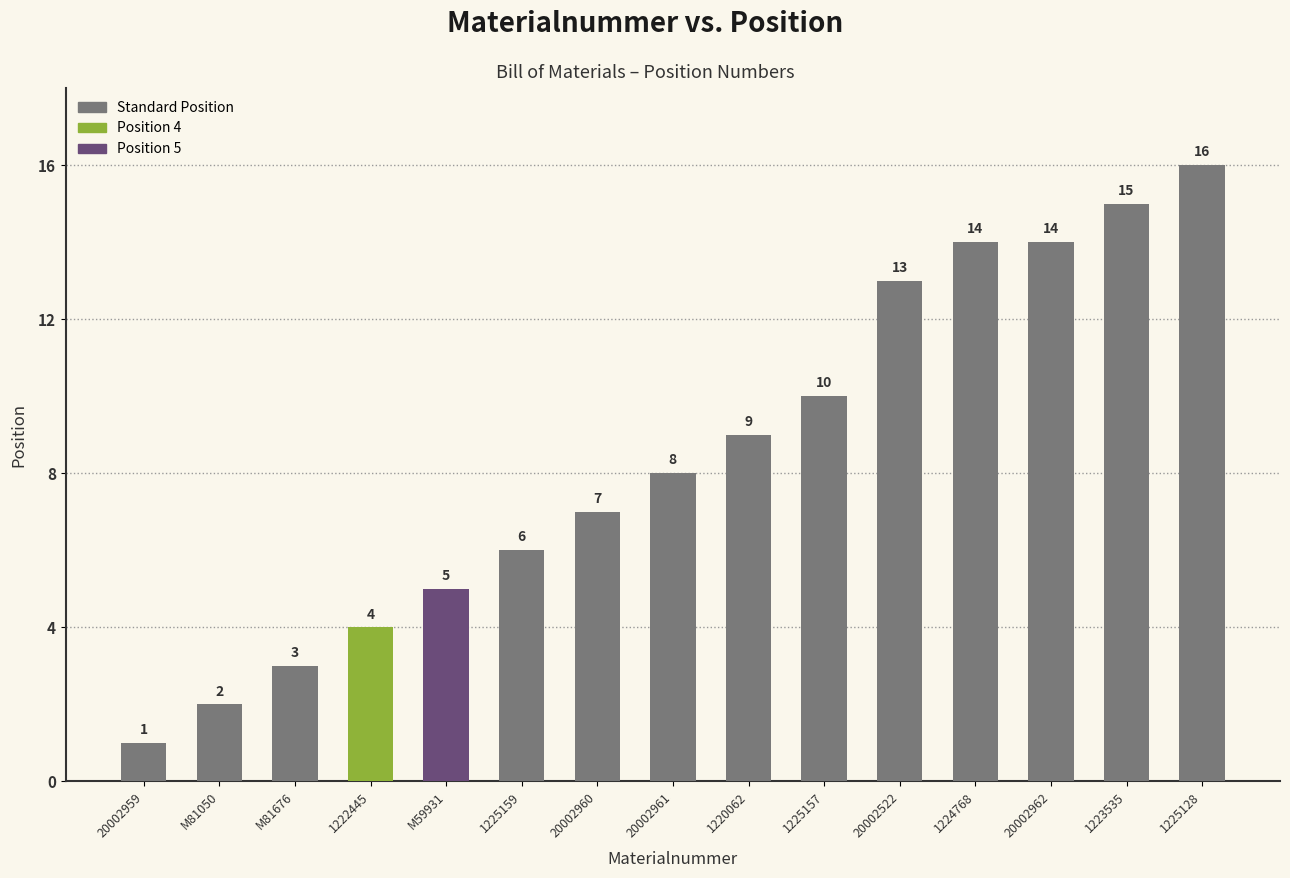

Reading left to right, extract all data points from this chart.

1	2	3	4	5	6	7	8	9	10	13	14	14	15	16